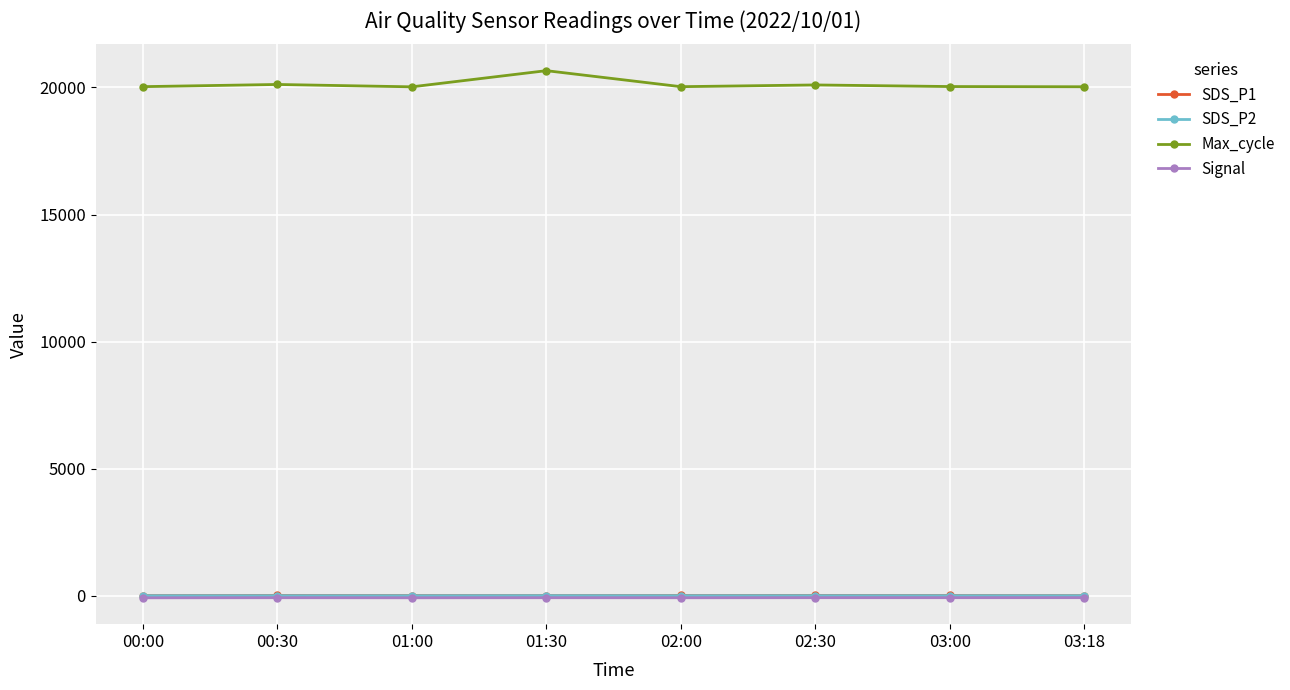

At how many categories does at least one series exceed 8279?

8